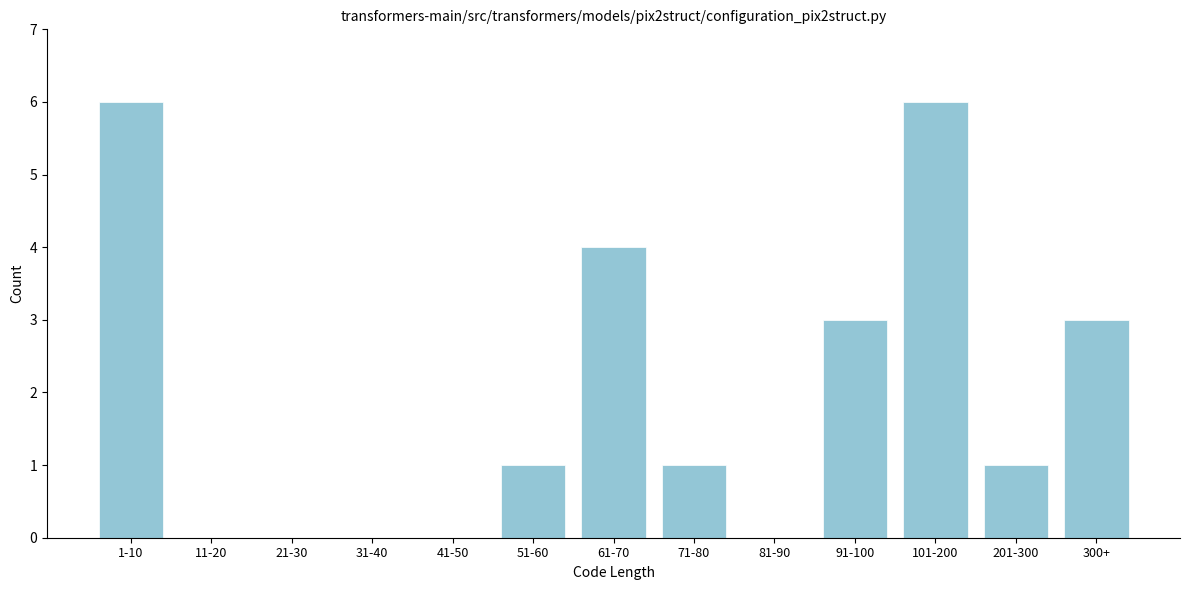

Reading left to right, list all the values displayed in this chart.

1-10=6	11-20=0	21-30=0	31-40=0	41-50=0	51-60=1	61-70=4	71-80=1	81-90=0	91-100=3	101-200=6	201-300=1	300+=3